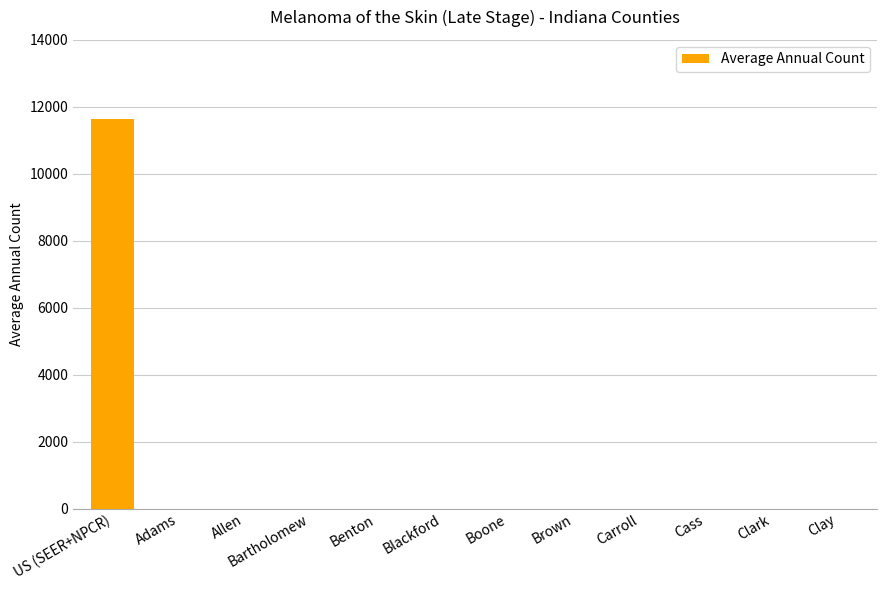

Are the bars horizontal?

No